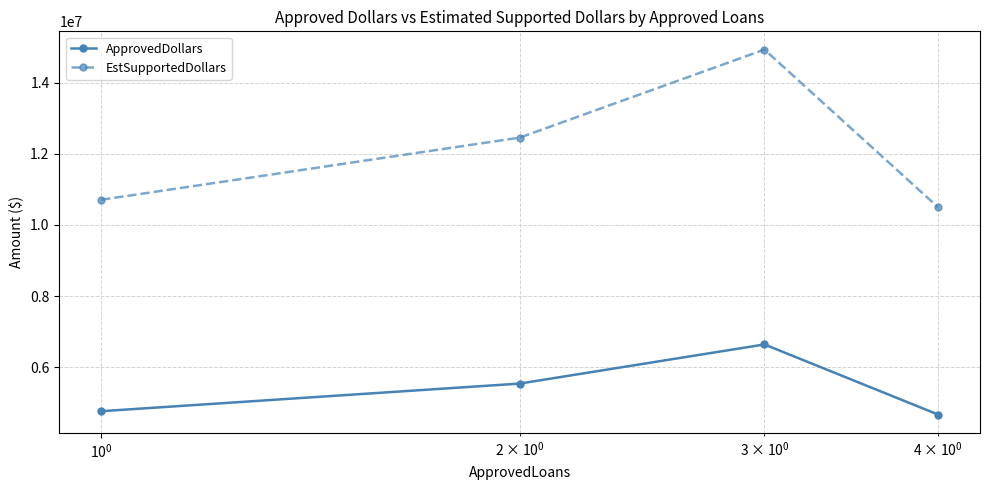

Which series has the largest range (max minus min)?

EstSupportedDollars